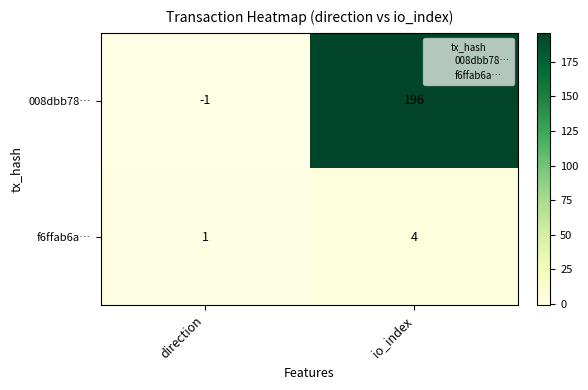

List the series in order of their overall mean, highest first.

008dbb78…, f6ffab6a…